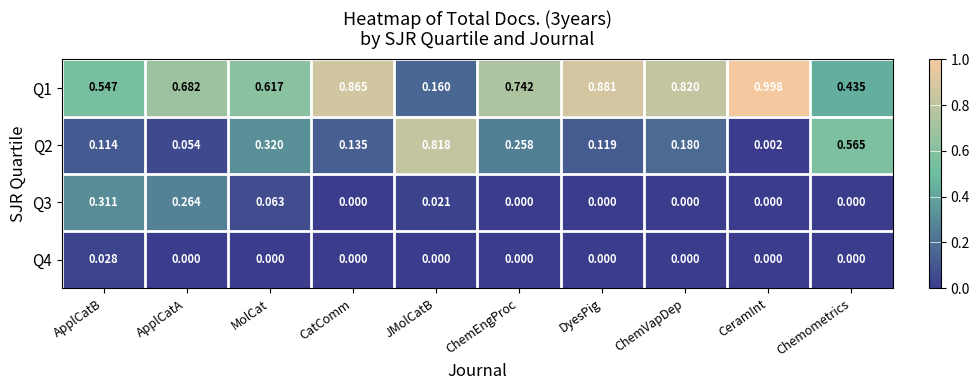

Which category has the highest value in the Q2 series?

JMolCatB